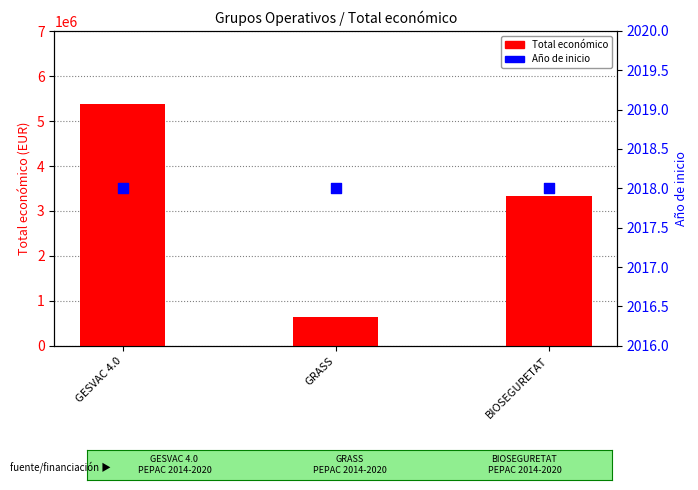

Which series reaches the maximum Y coordinate?

Total económico